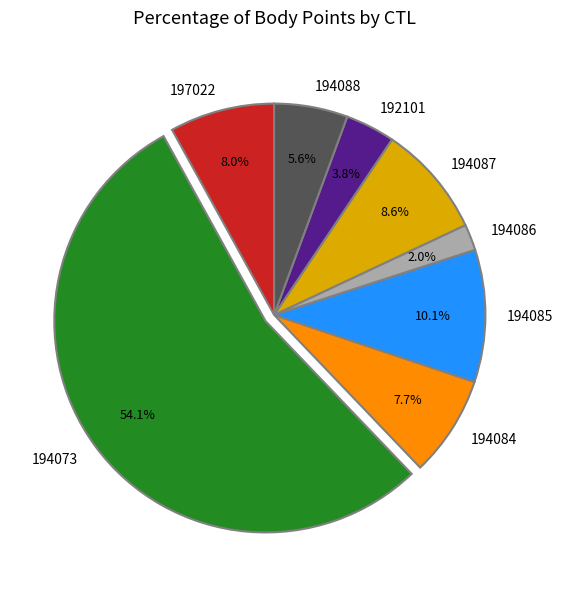

Is there any slice that represents more than half of the pie?

Yes